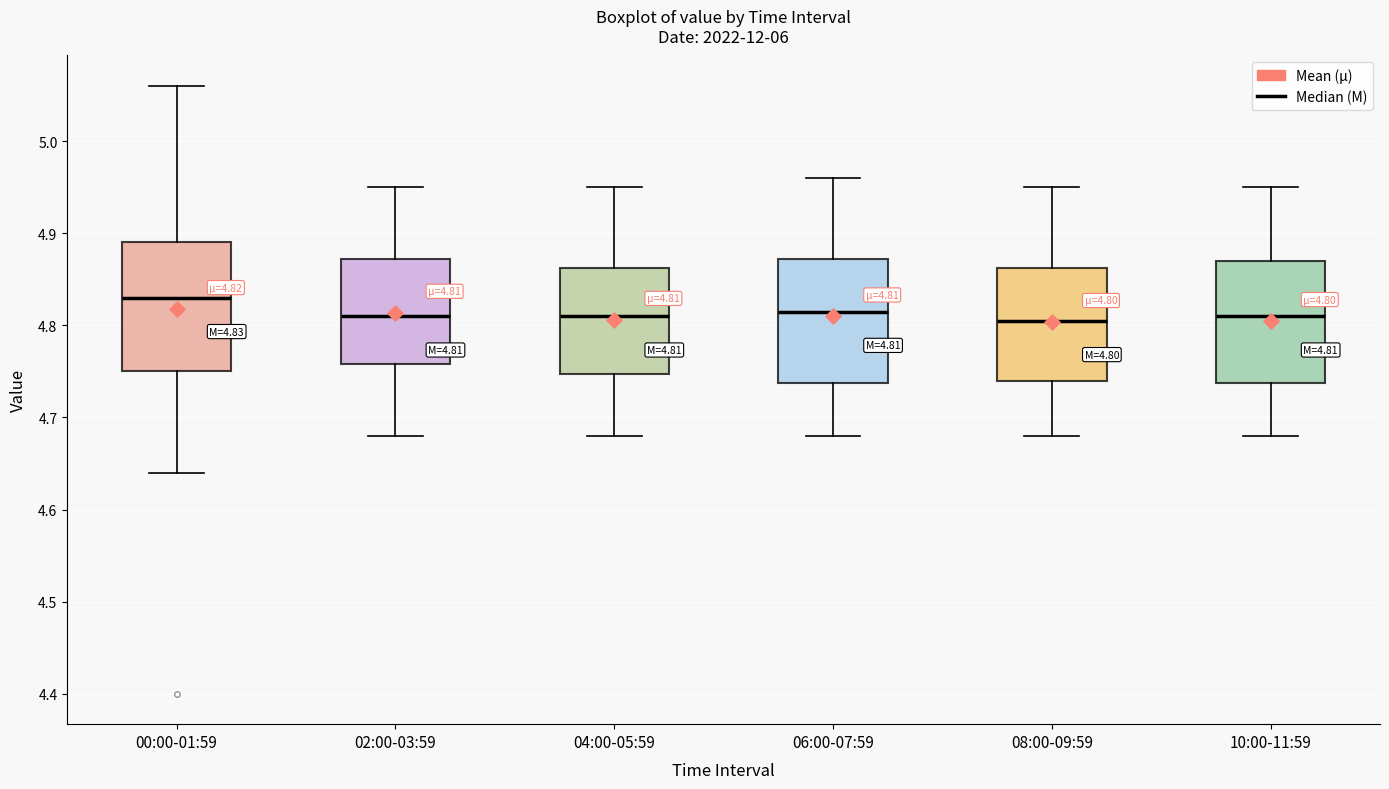

Which box's median line is the highest?

00:00-01:59